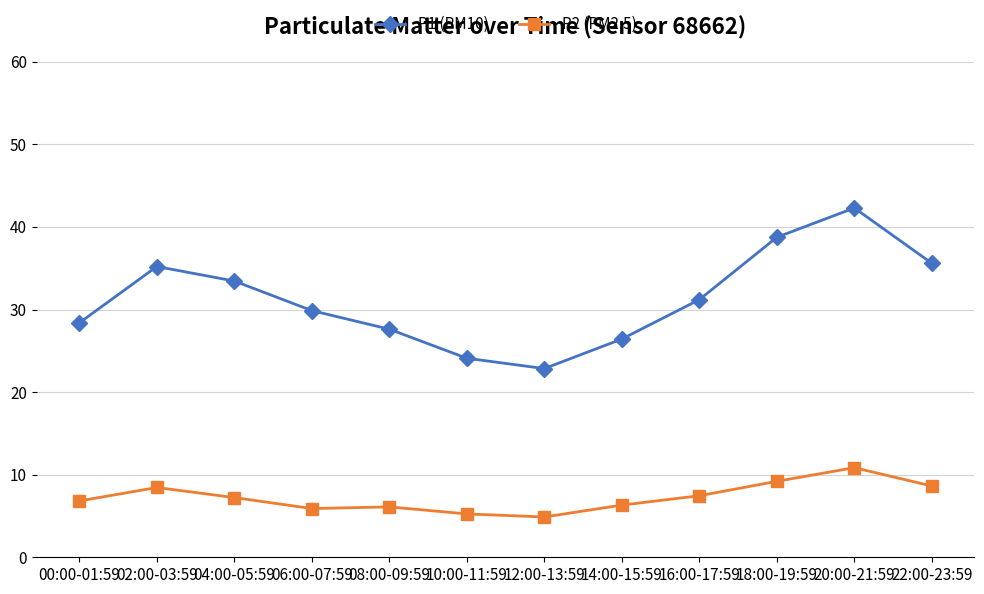

What is the difference between the P1 (PM10) values at 00:00-01:59 and 12:00-13:59?

5.5